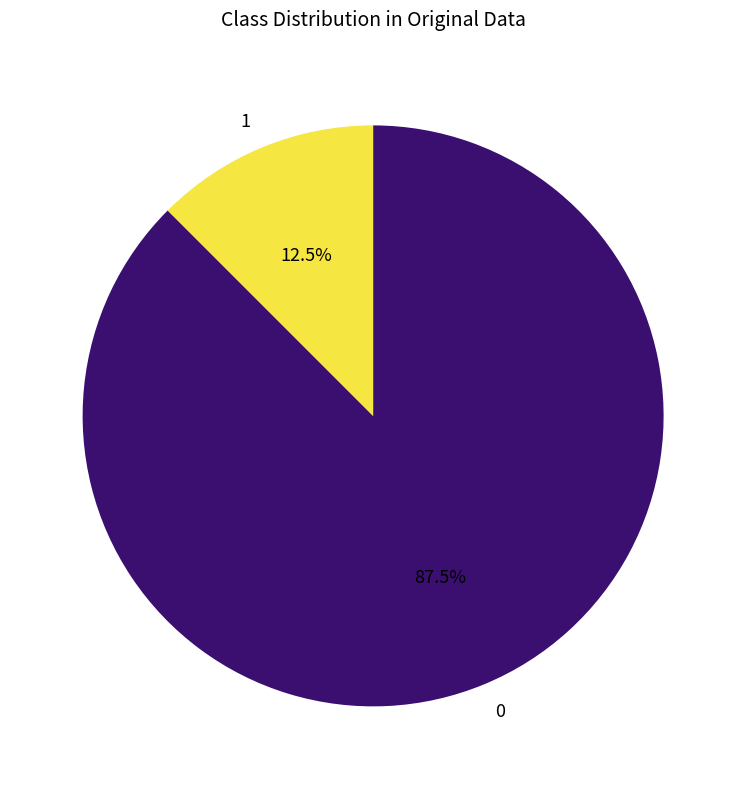

Rank the categories by value from lowest to highest.

1, 0